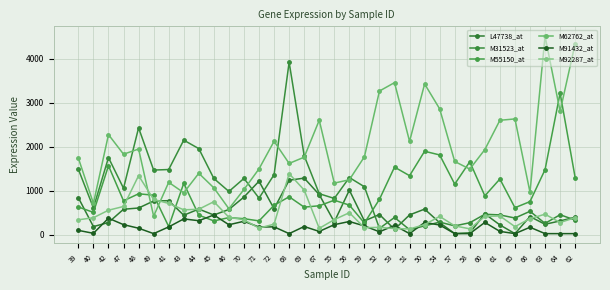

What is the greatest value displayed?

4514